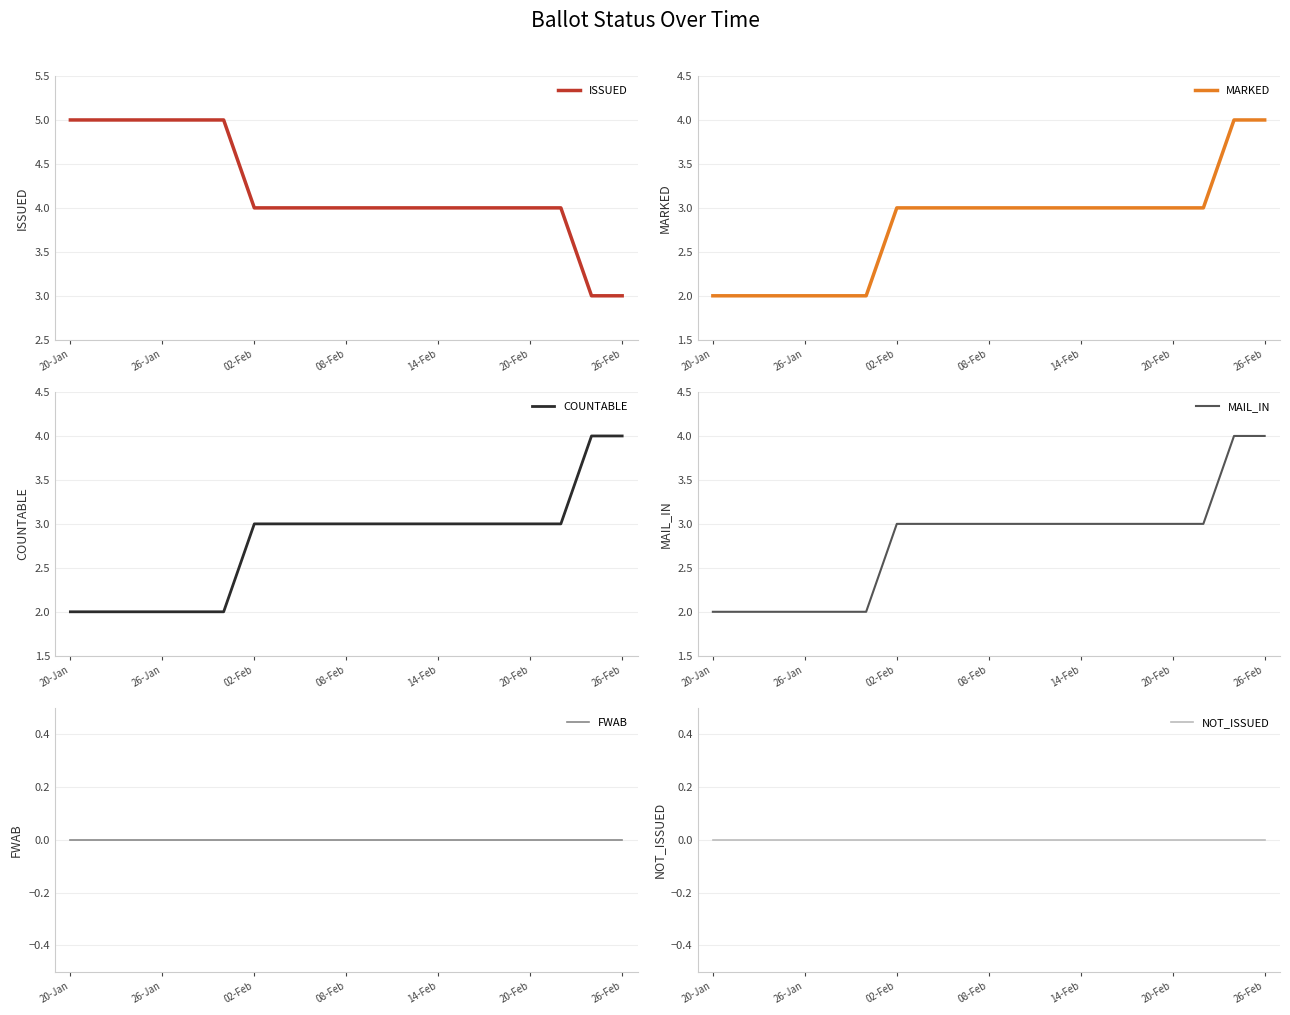

The value of MAIL_IN at 26-Jan is 2. True or false?

True